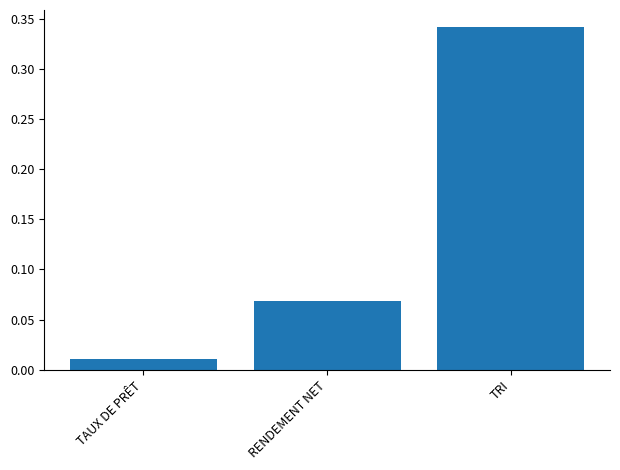

The chart shows a value of 0.2 at TRI. True or false?

False